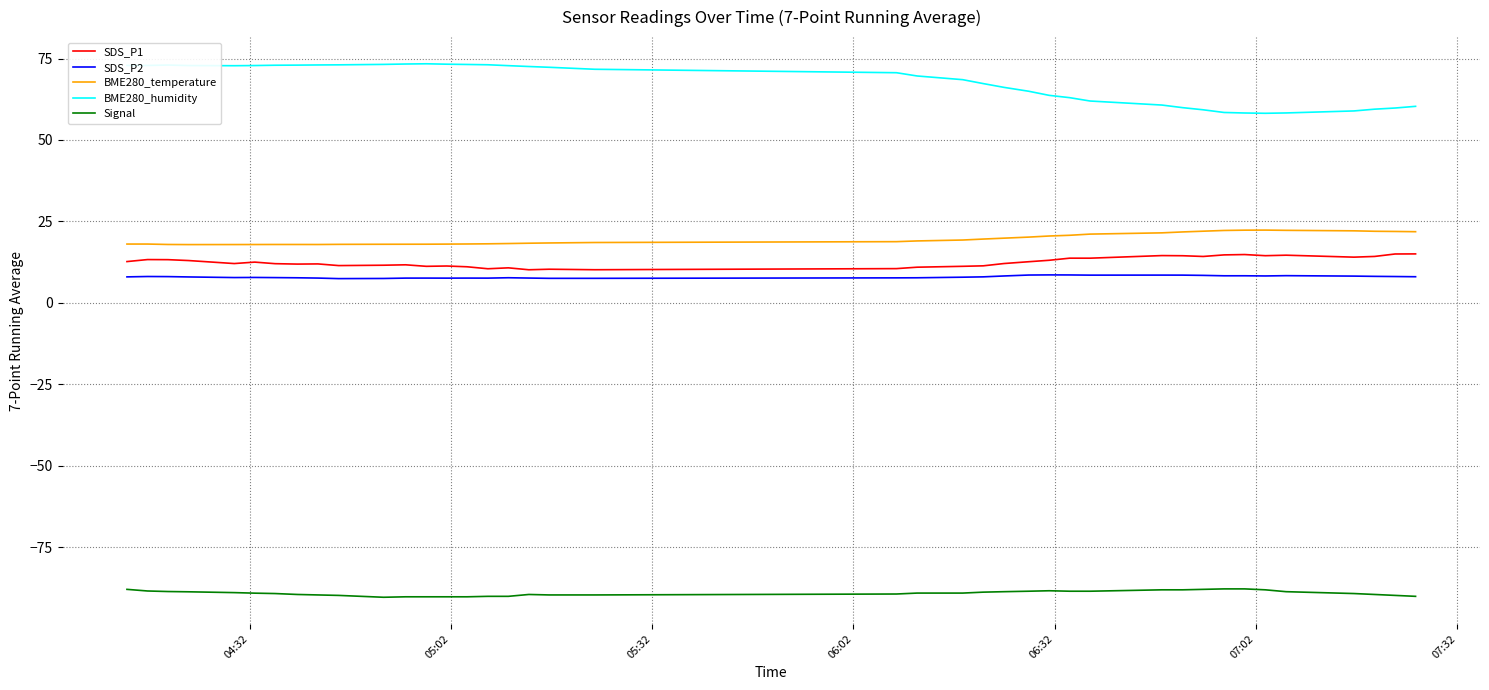

Which series has the largest range (max minus min)?

BME280_humidity